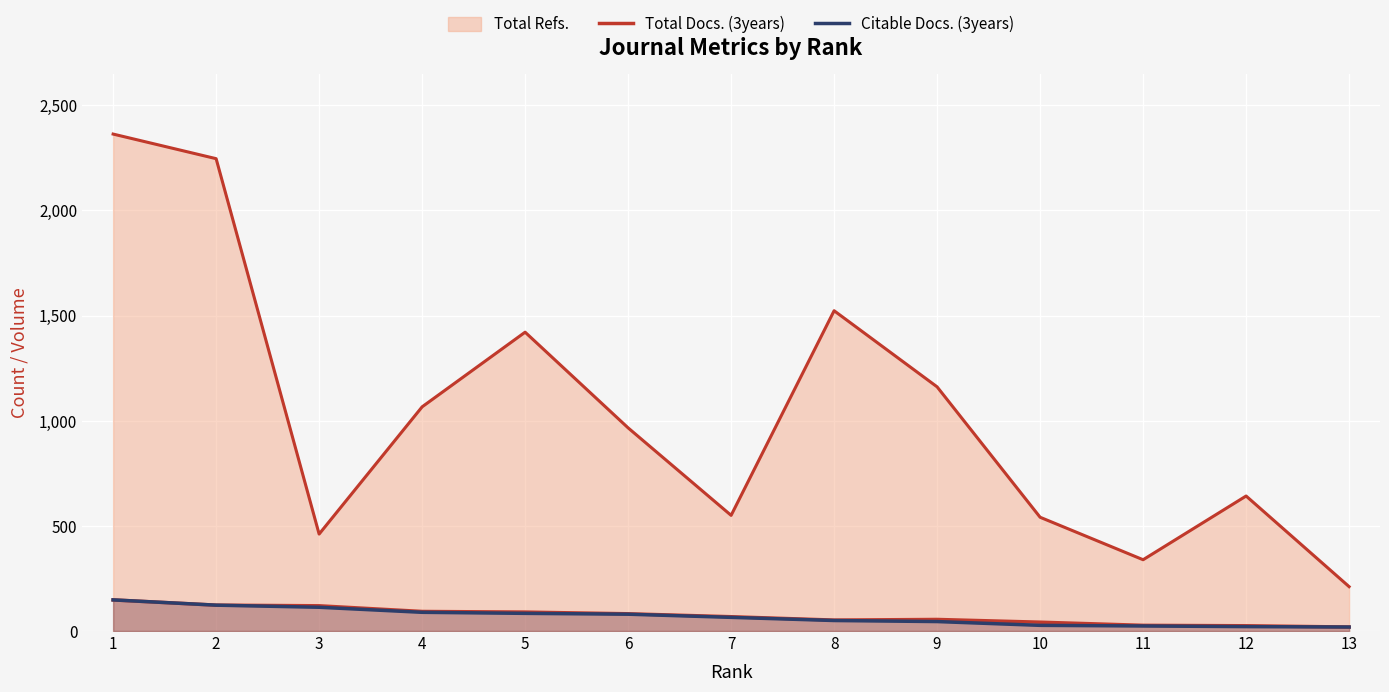

Is the value of Total Docs. (3years) at 5 greater than the value of Citable Docs. (3years) at 13?

Yes